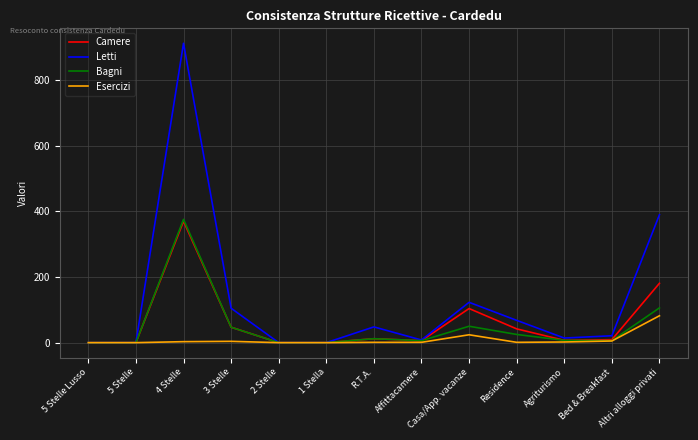

Which series has the widest spread of values?

Letti